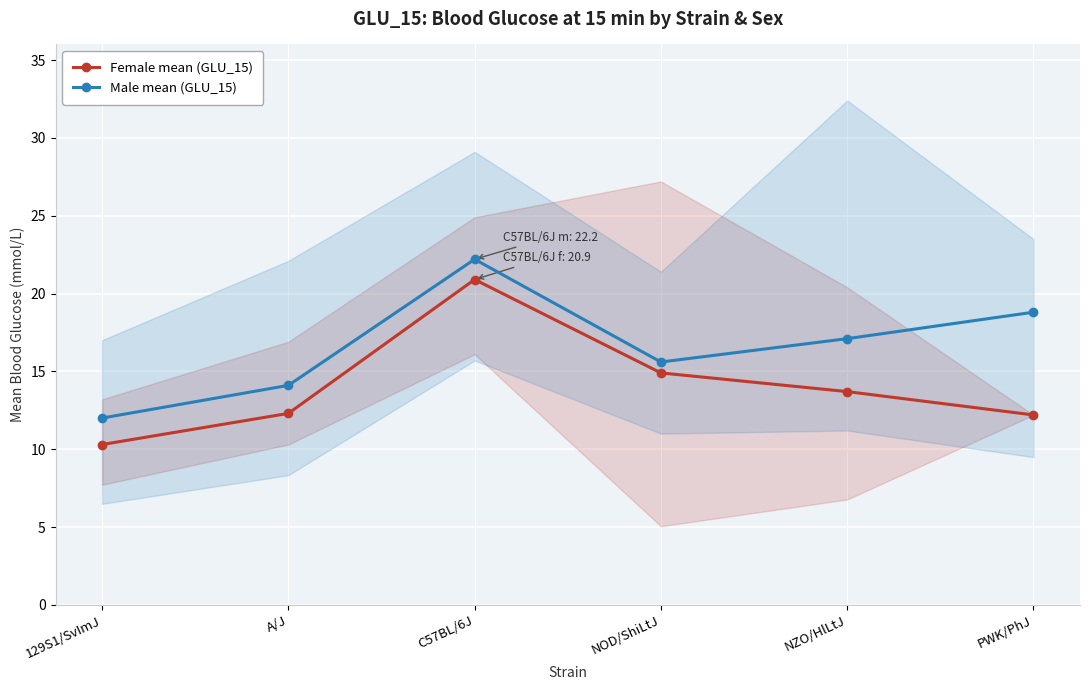

What is the label of the 1st point from the right?

PWK/PhJ